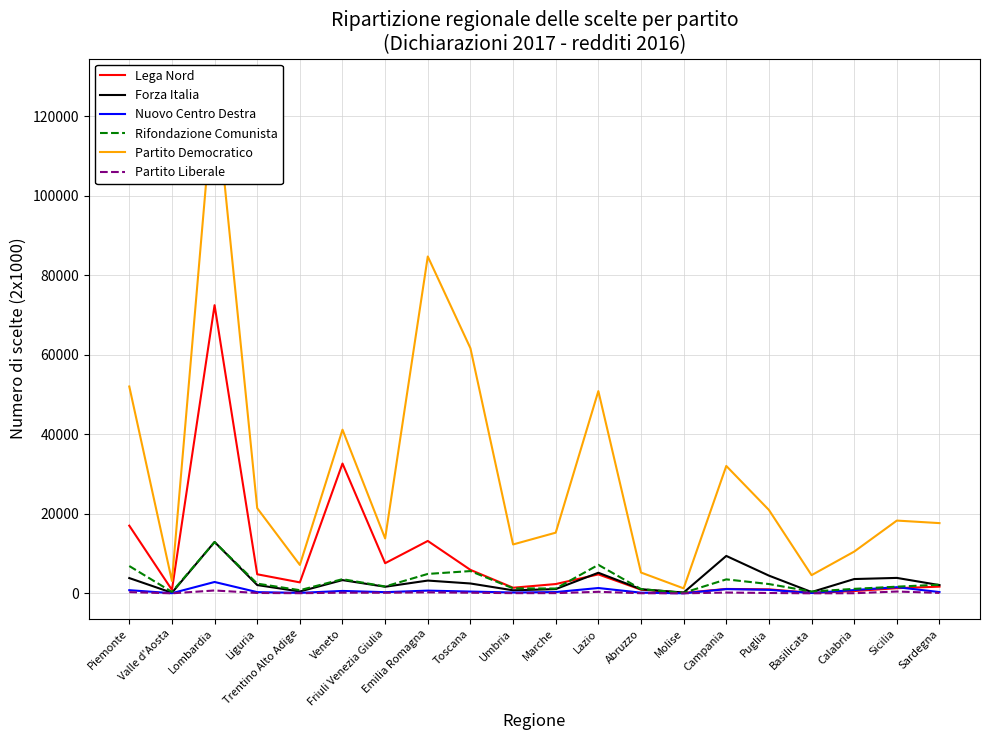

True or false: Nuovo Centro Destra has a value of 217 at Umbria.

True